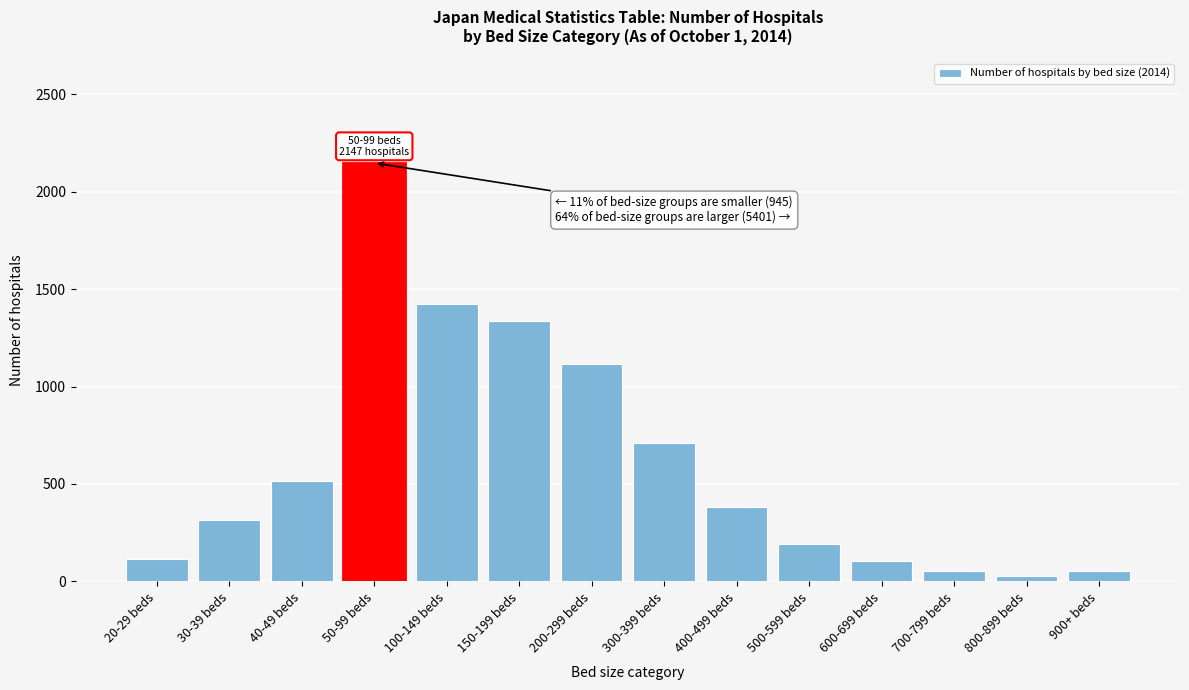

What is the value of the 3rd bar from the left?

515